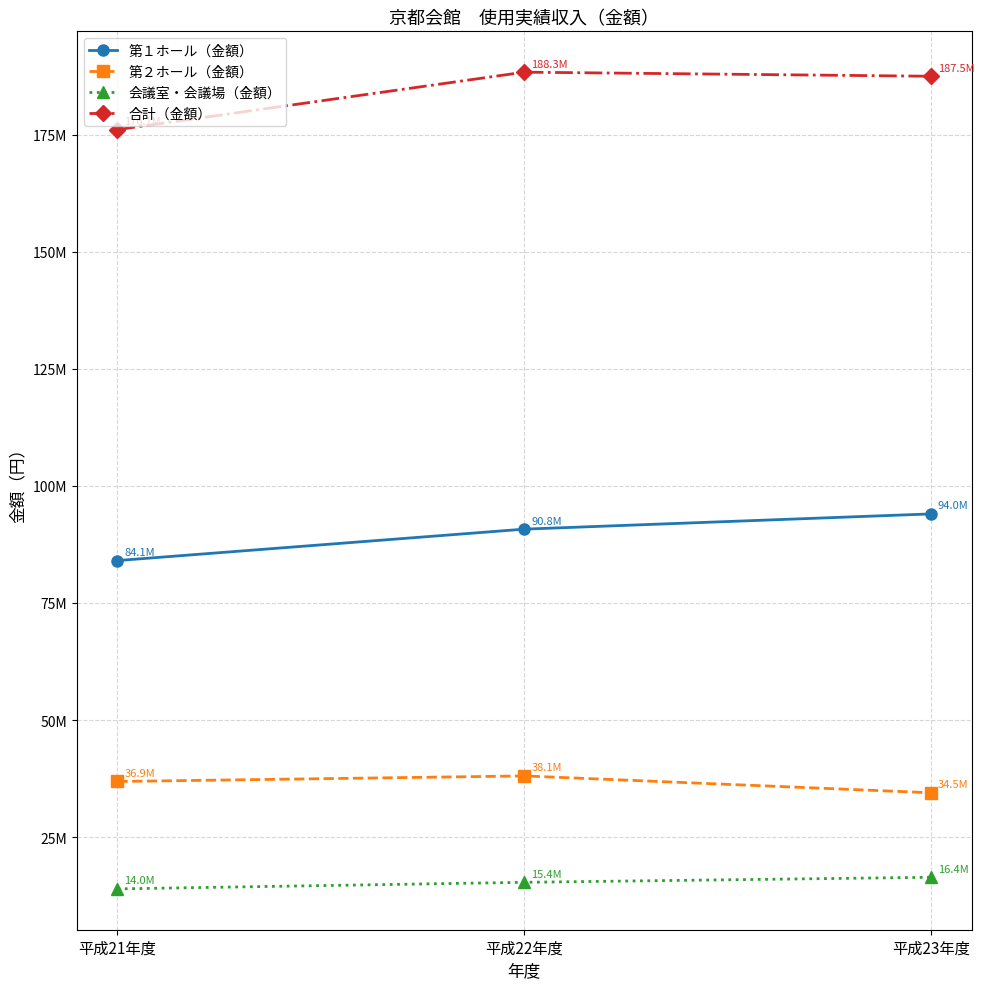

Count the 第１ホール（金額） values in the range 84050800 to 94012650.

3